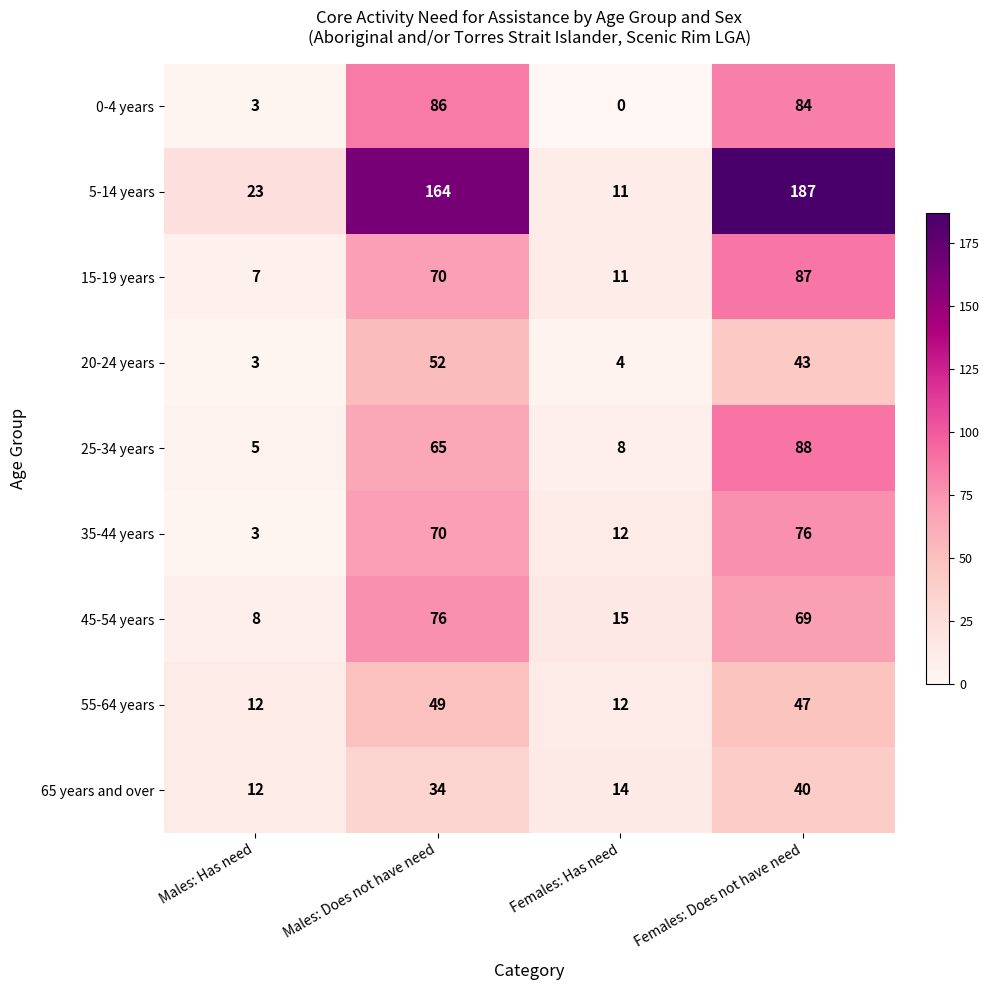

Which series has the largest total across all categories?

5-14 years